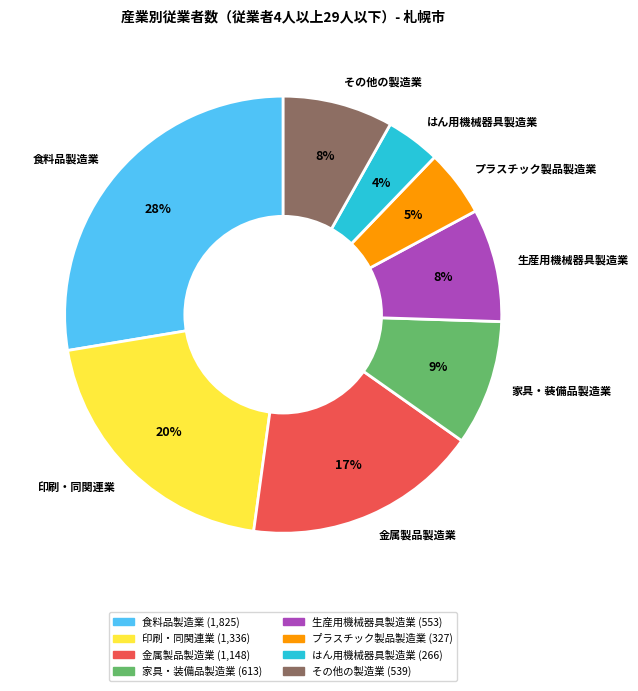

Approximately how many times larger is the value at その他の製造業 compared to 金属製品製造業?

0.5